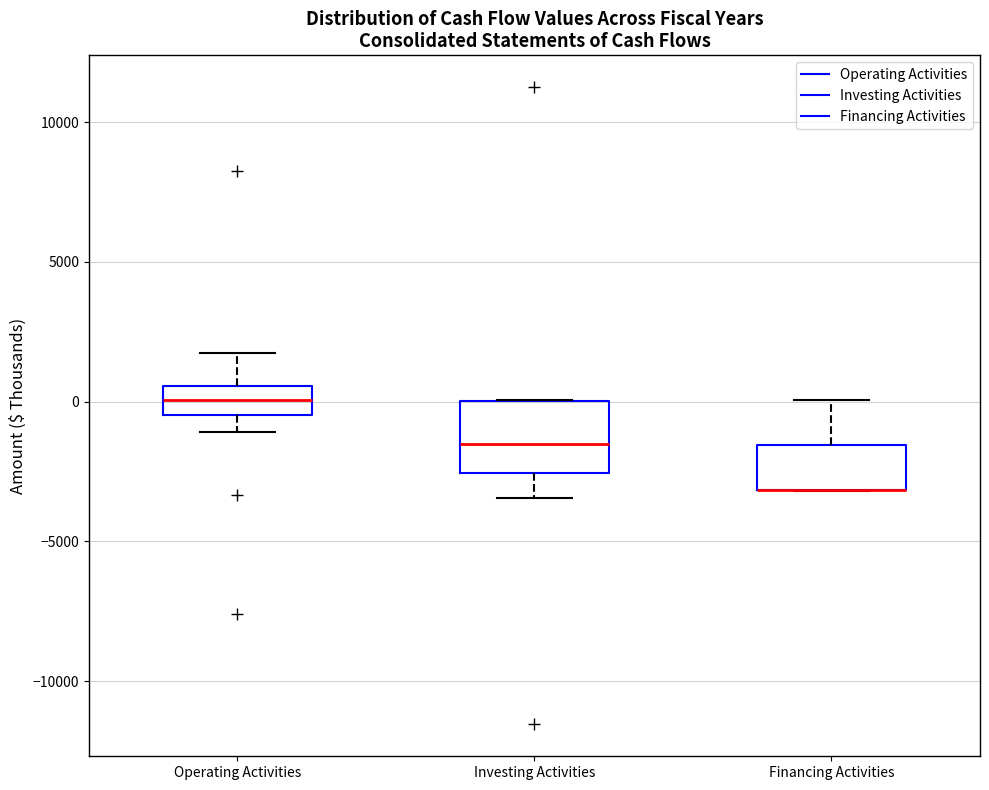

Reading left to right, transcribe this box plot: for each box, give where its median line is, the range the box spans, and where its two whiskers end, as read against the y-axis. The values are not printed on the chart, so give them approximately, as read against the axis.

Operating Activities: median 0, box -500 to 500, whiskers -1000 to 1500
Investing Activities: median -1500, box -2500 to 0, whiskers -3500 to 0
Financing Activities: median -3000 (drawn on the box's lower edge), box -3000 to -1500, whiskers -3000 to 0